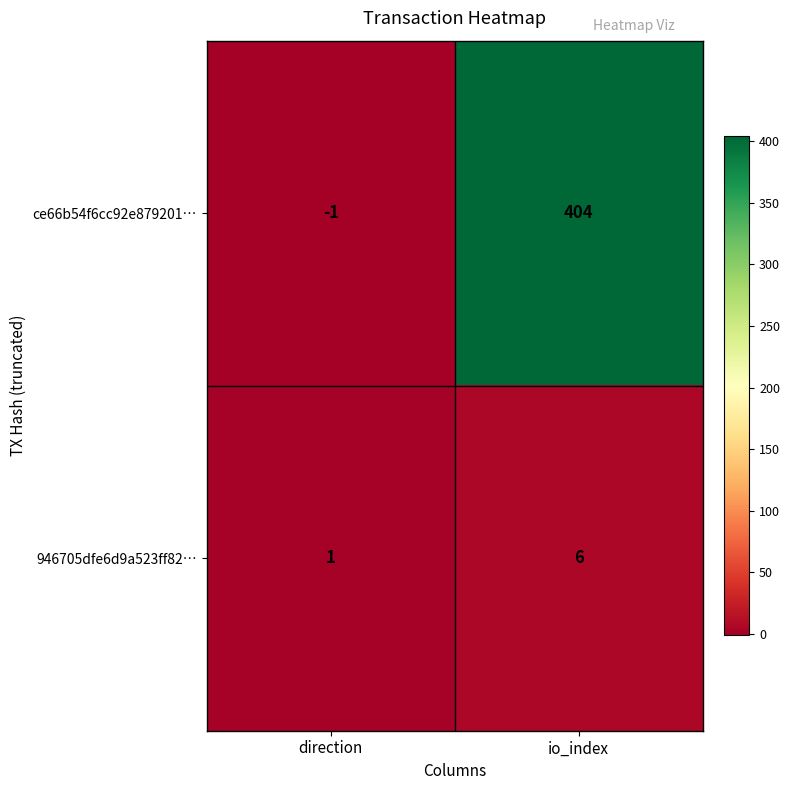

At how many categories does at least one series exceed 299?

1